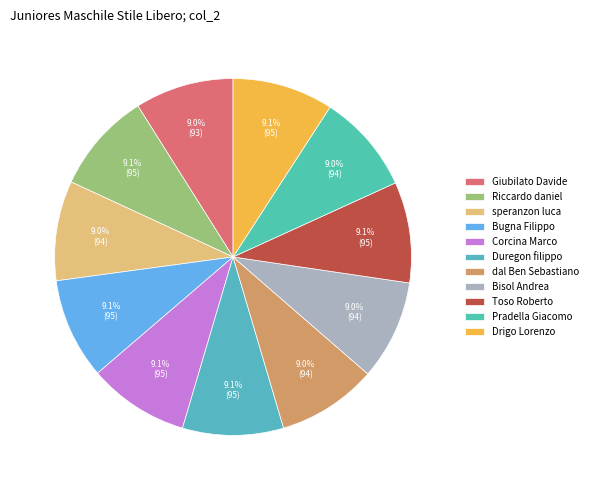

How much of the chart is everything except Giubilato Davide?

91.0%